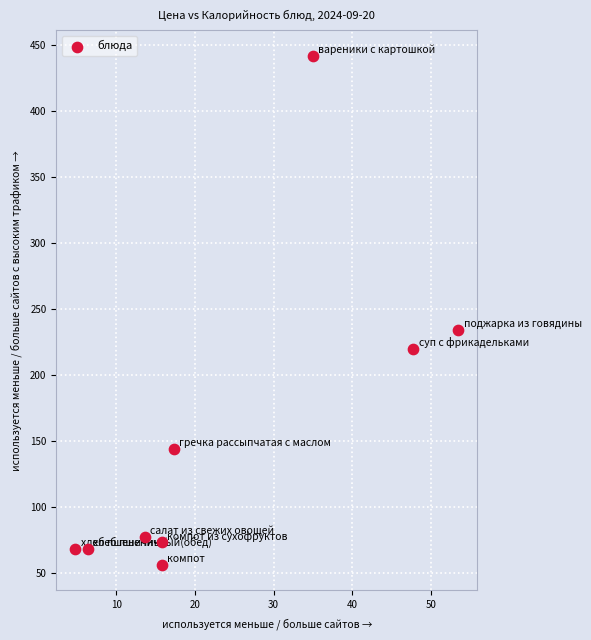

What Y value in the scatter plot is closest to 249?

234